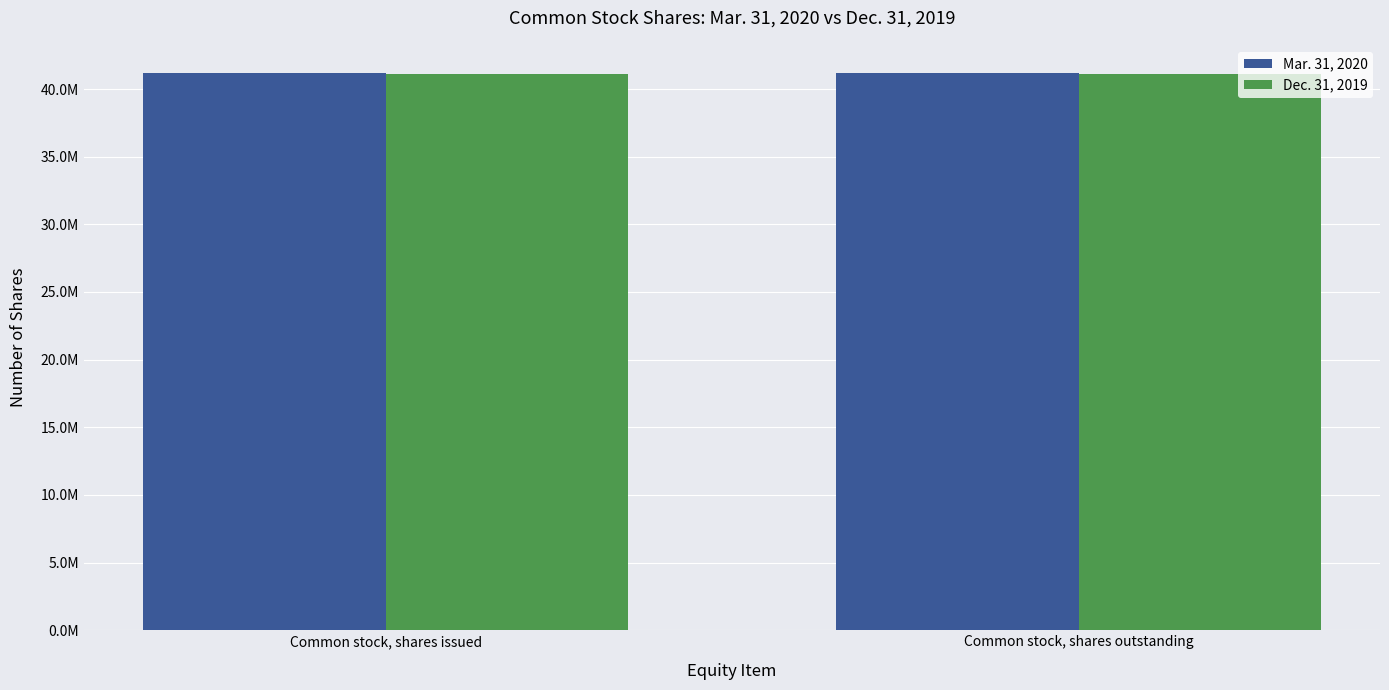

What is the value of the Dec. 31, 2019 bar at the 1st from the left?

41125303